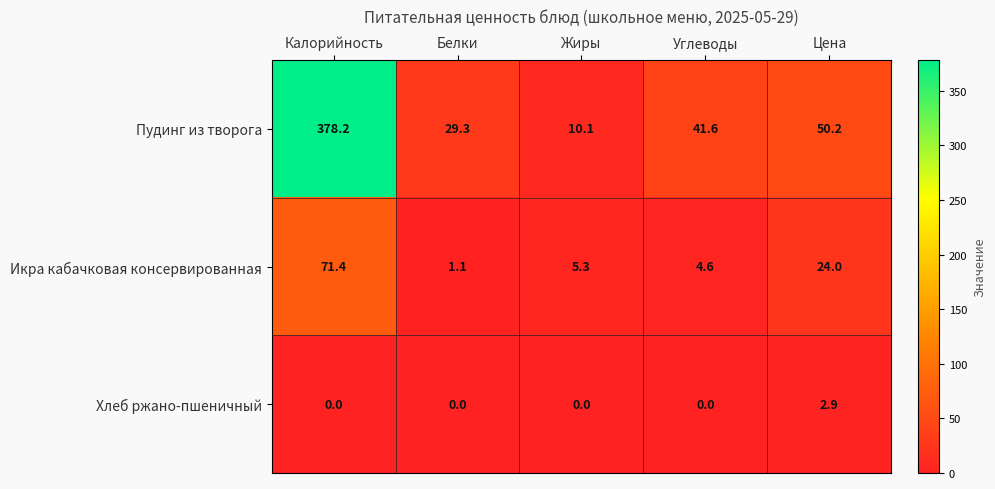

Rank the series at Калорийность from lowest to highest value.

Хлеб ржано-пшеничный, Икра кабачковая консервированная, Пудинг из творога